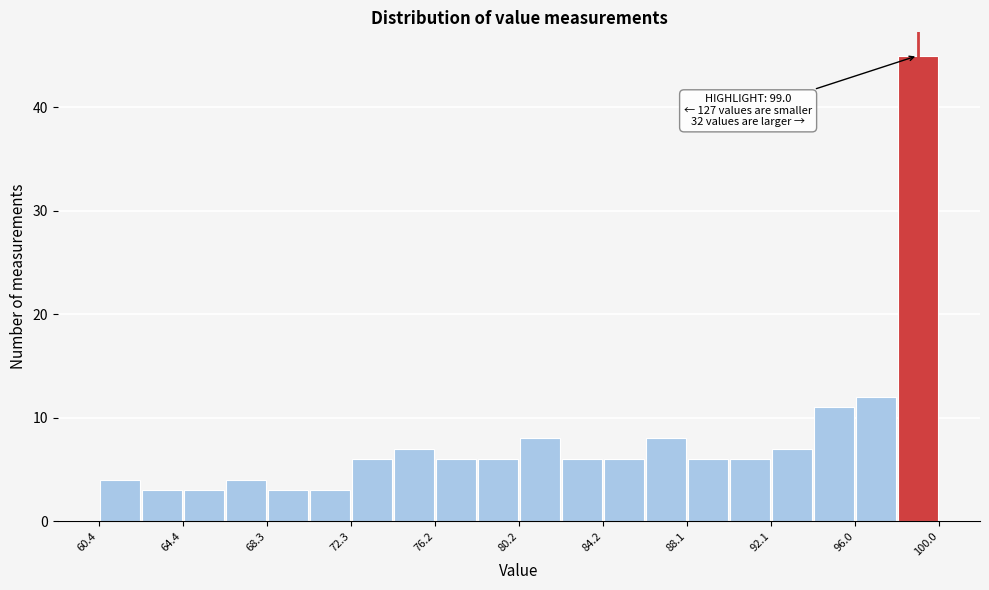

Read against the x-axis, roughly where is the centre of the tallest bar?

99.0